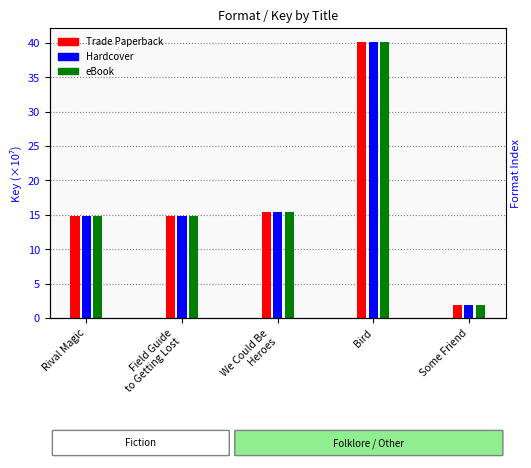

How many values in the Trade Paperback series are below 14?

1